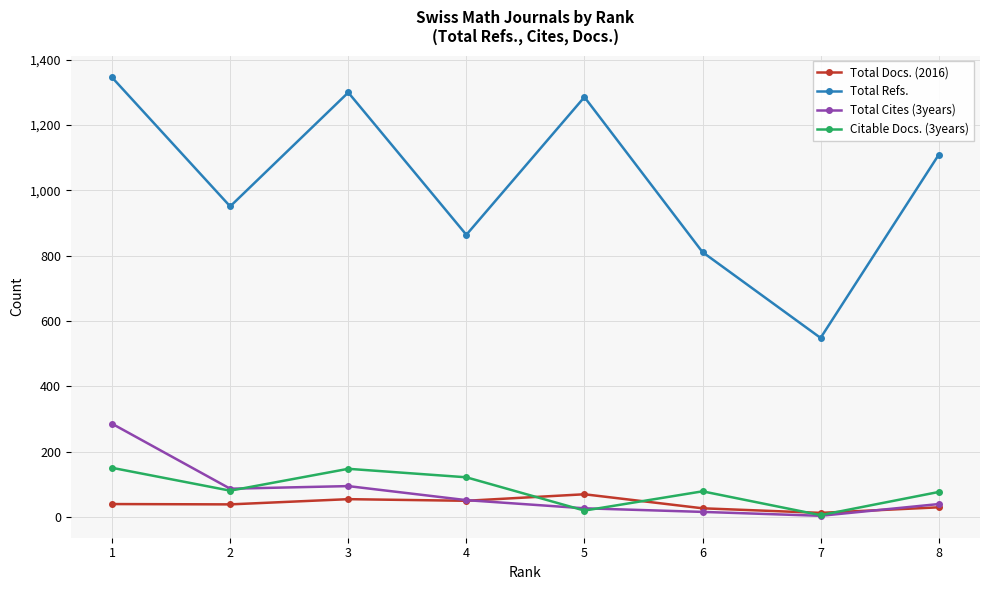

How many values in the Total Docs. (2016) series are below 39?

4